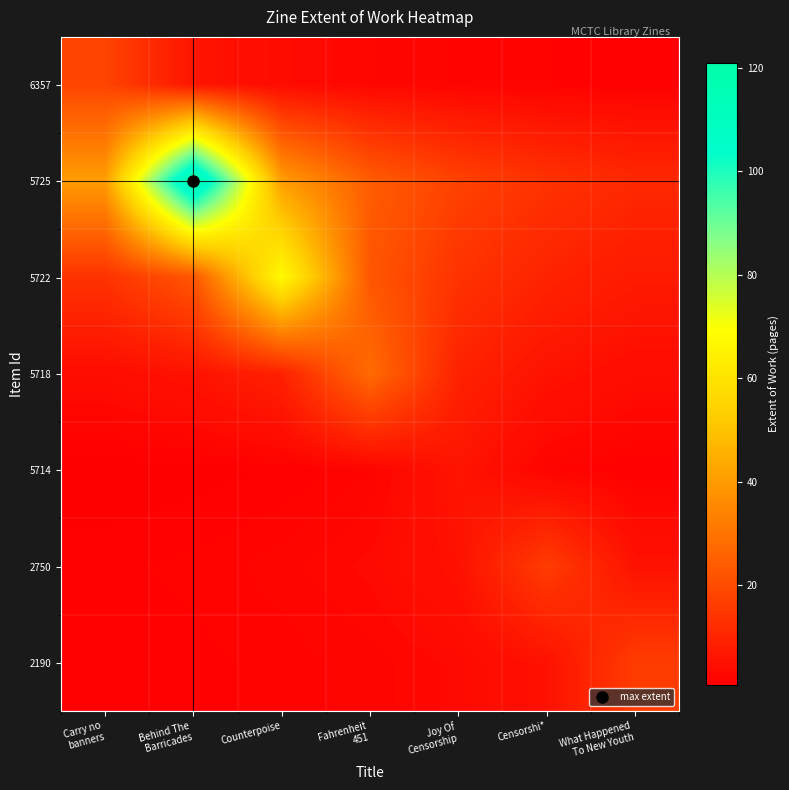

Rank the series by their maximum value, from lowest to highest.

5714, 2750, 2190, 6357, 5718, 5722, 5725